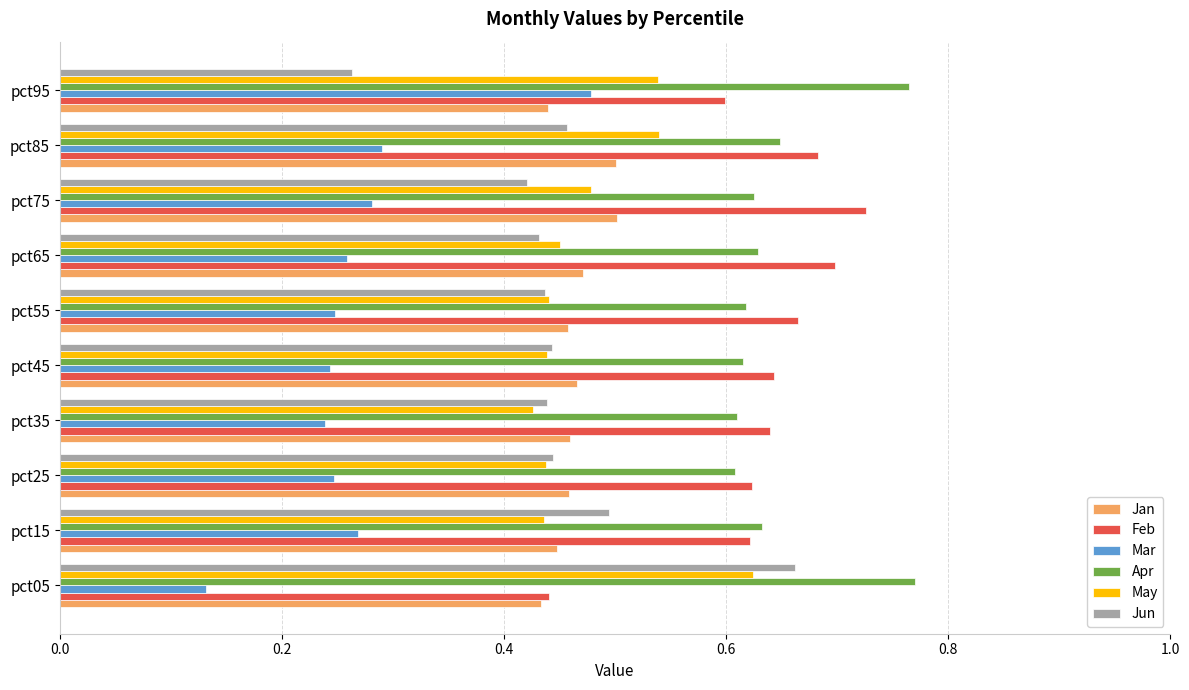

Which series has the largest total across all categories?

Apr